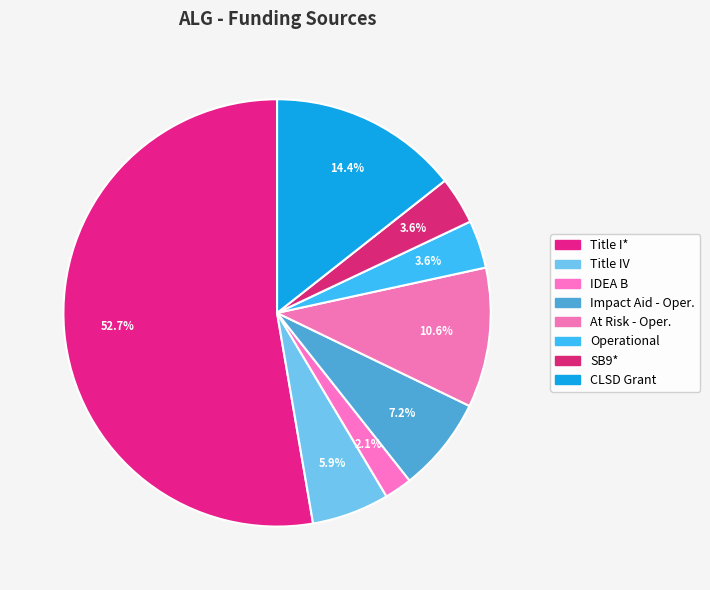

Between IDEA B and At Risk - Oper., which is larger?

At Risk - Oper.